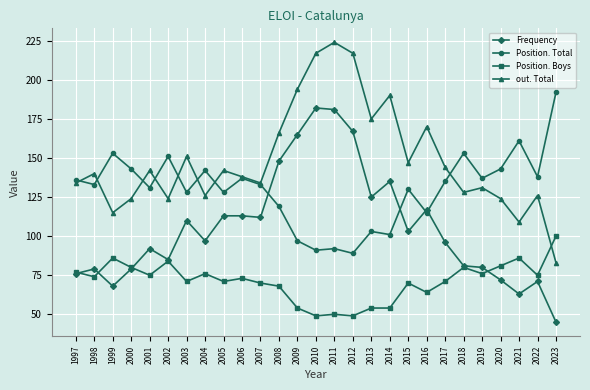

In out. Total, how many points are higher than both neighbors (excluding endpoints)?

9